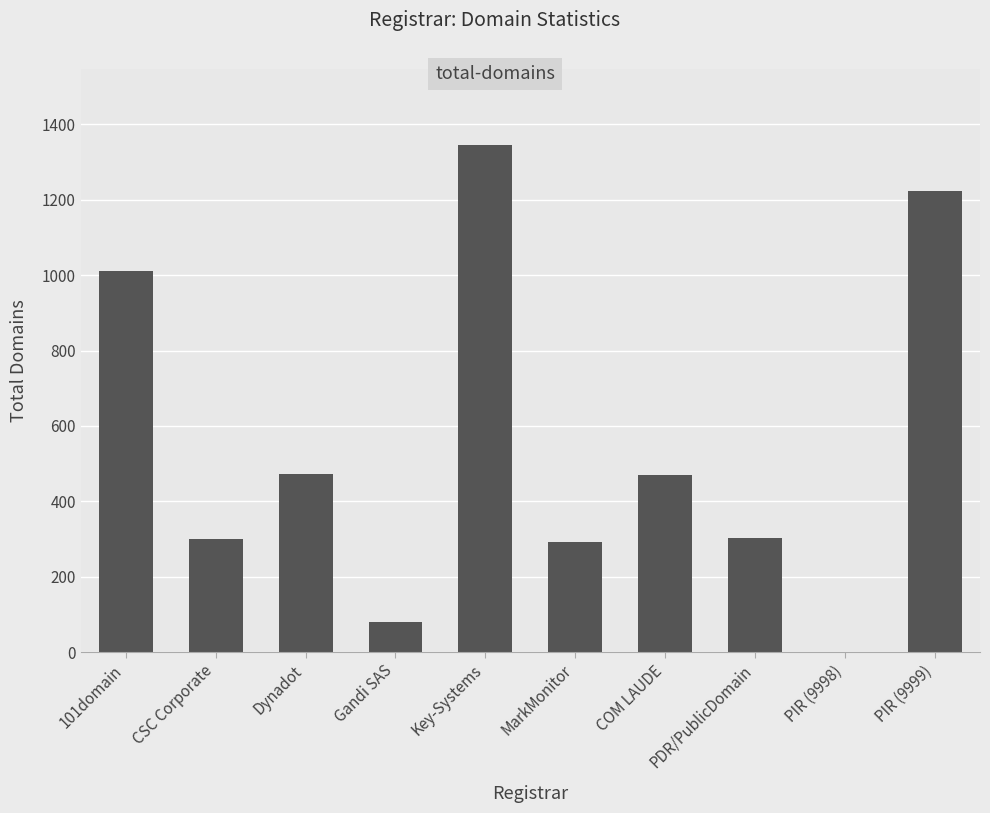

The chart shows a value of 1011 at 101domain. True or false?

True